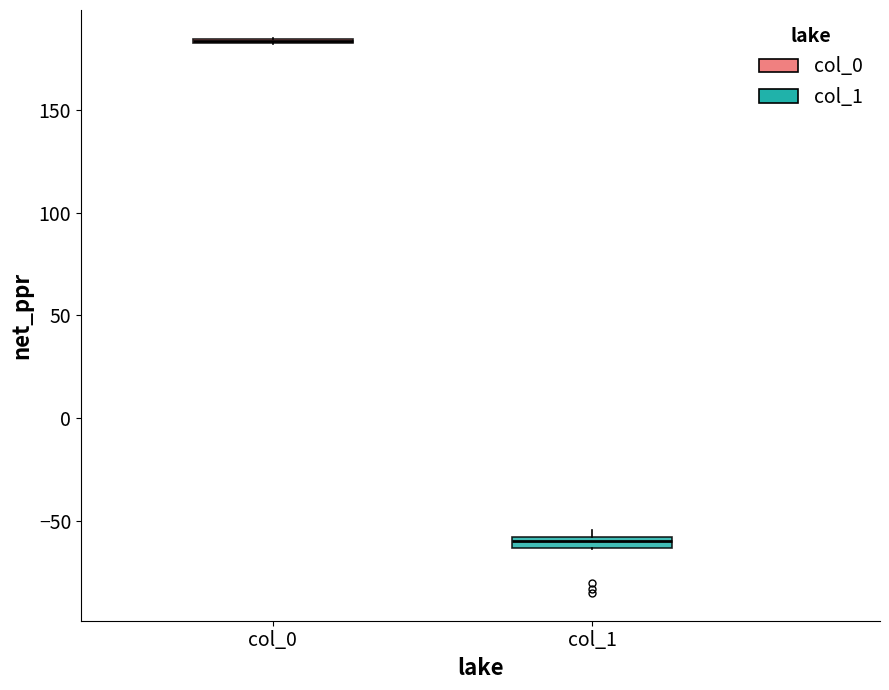

Where is the lower edge of the box for col_1 on the y-axis? The values are not printed on the chart, so give them approximately, as read against the axis.

-65